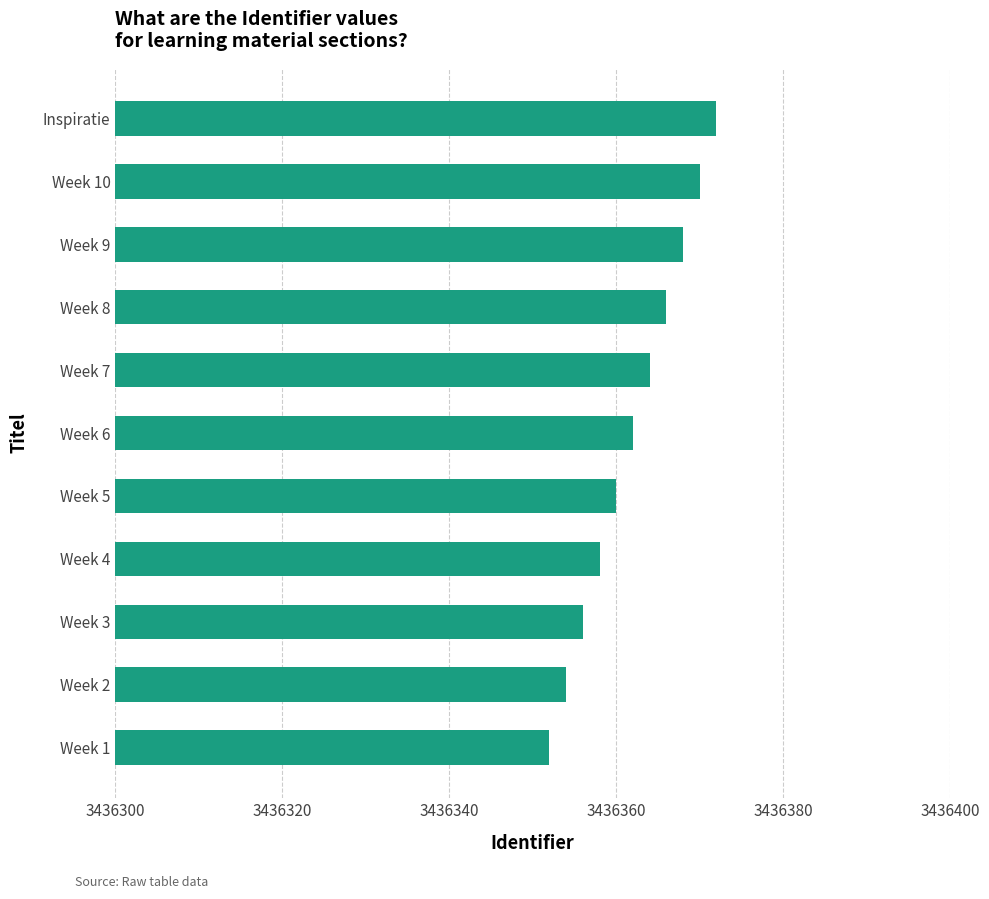

Are the bars grouped side by side (vs. stacked)?

No